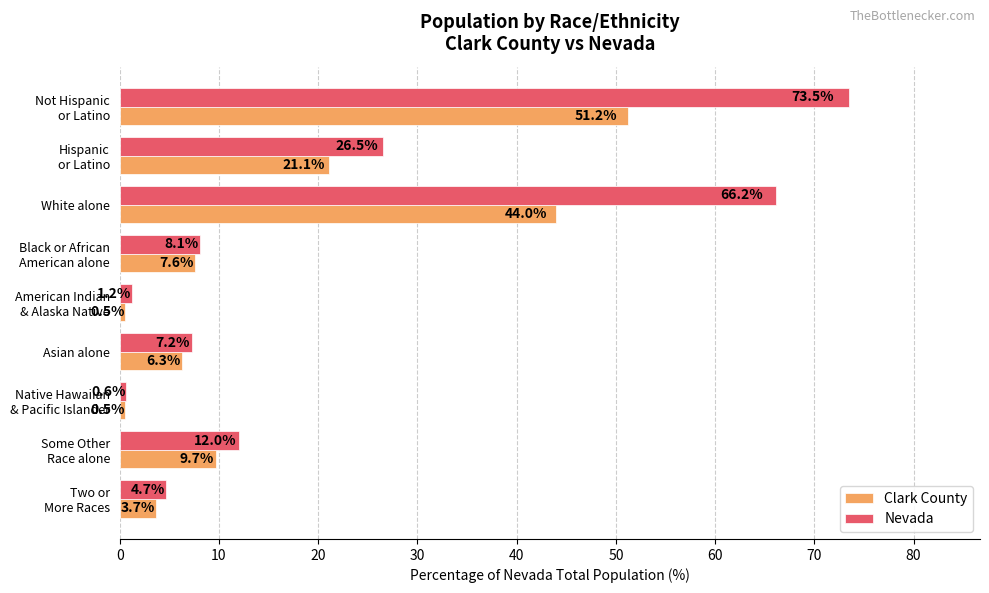

The Clark County series shows 9.0 at Asian alone. True or false?

False